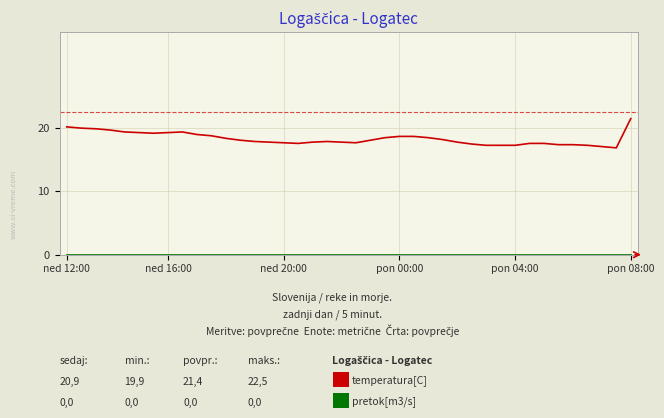

Count the number of data series in this chart.

2